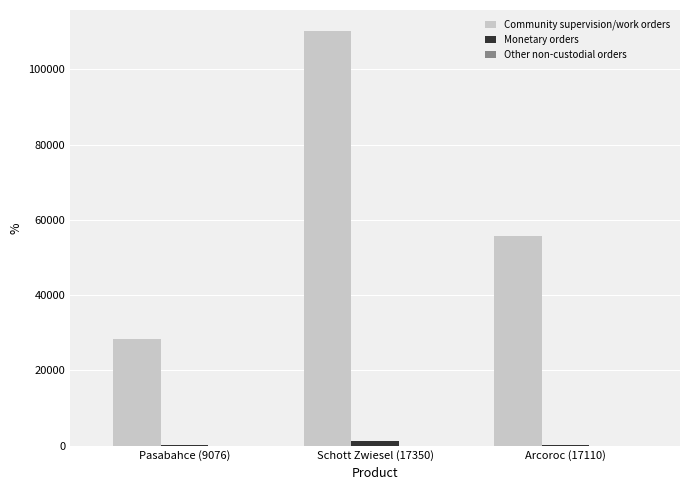

At which label is Monetary orders closest to 685?

Arcoroc (17110)